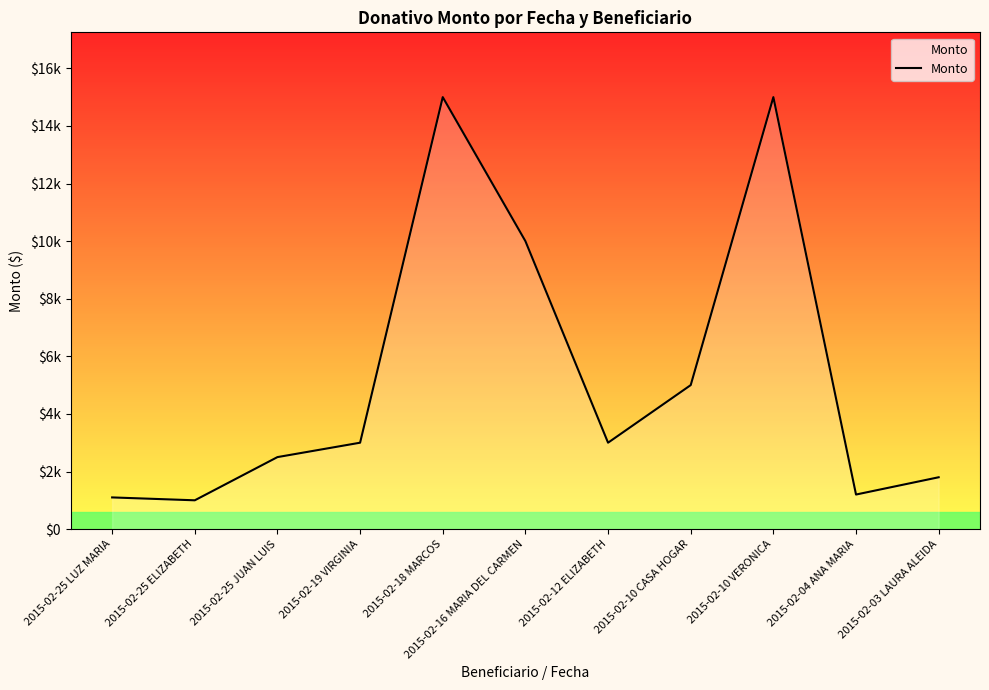

At which category does the data reach its first local valley?

2015-02-25 ELIZABETH